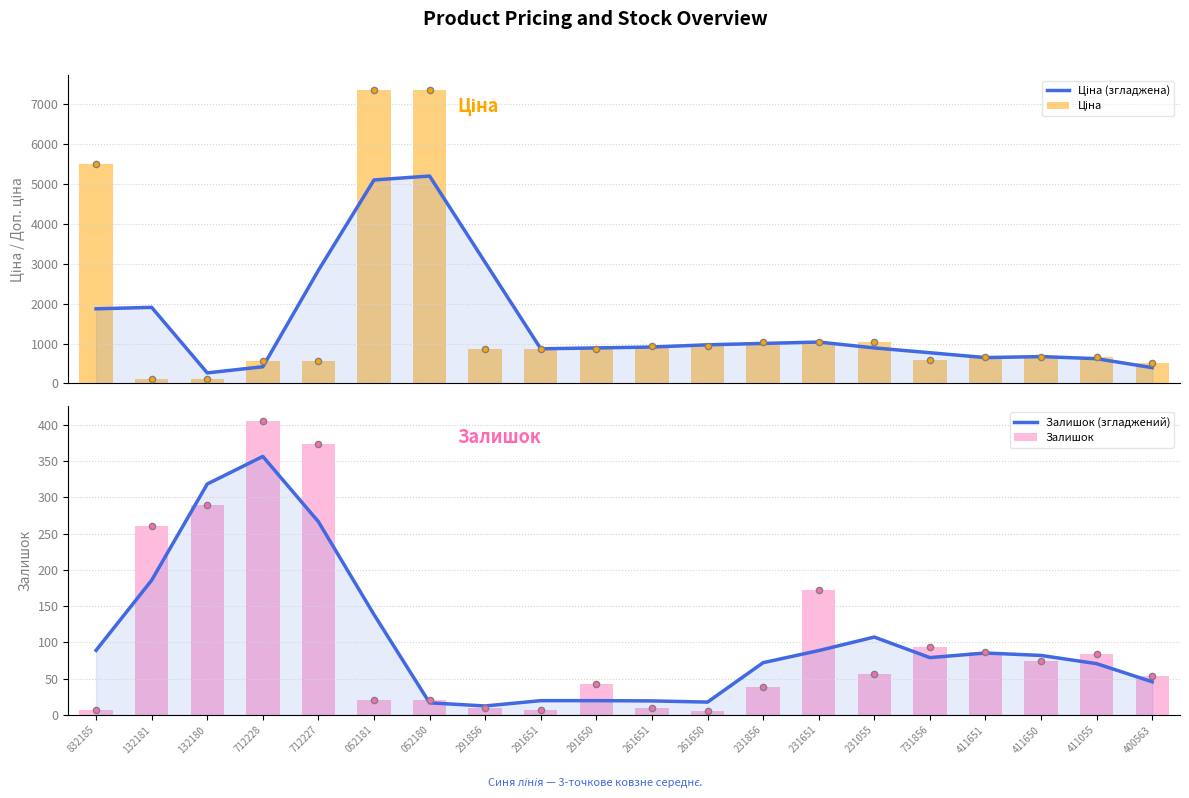

Which series has the largest total across all categories?

Ціна